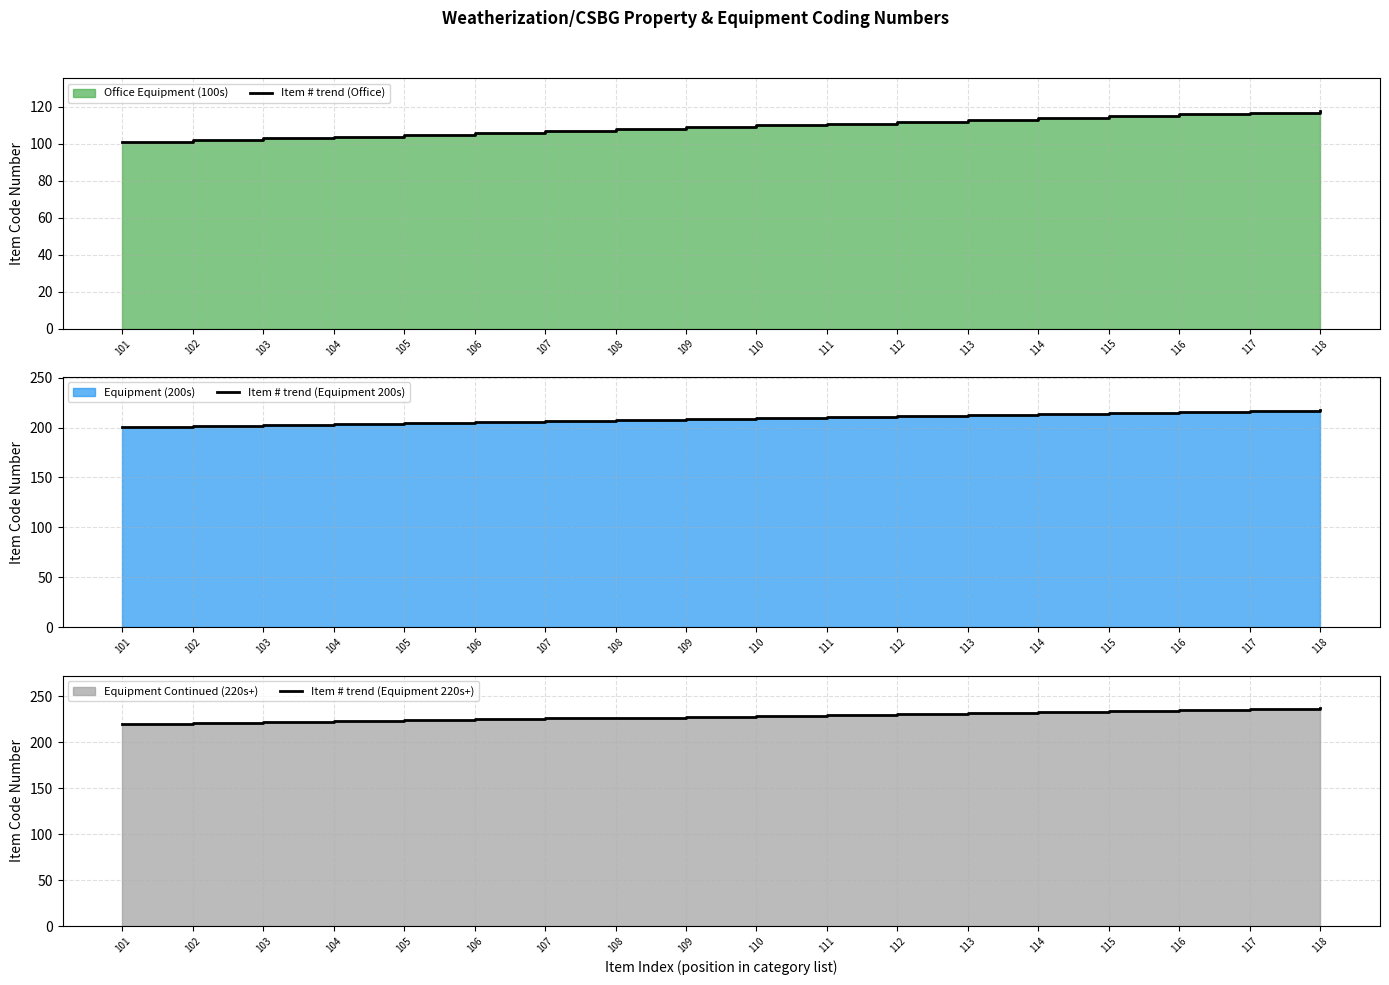

Is it true that Item # trend (Office) equals 104 at 104?

True